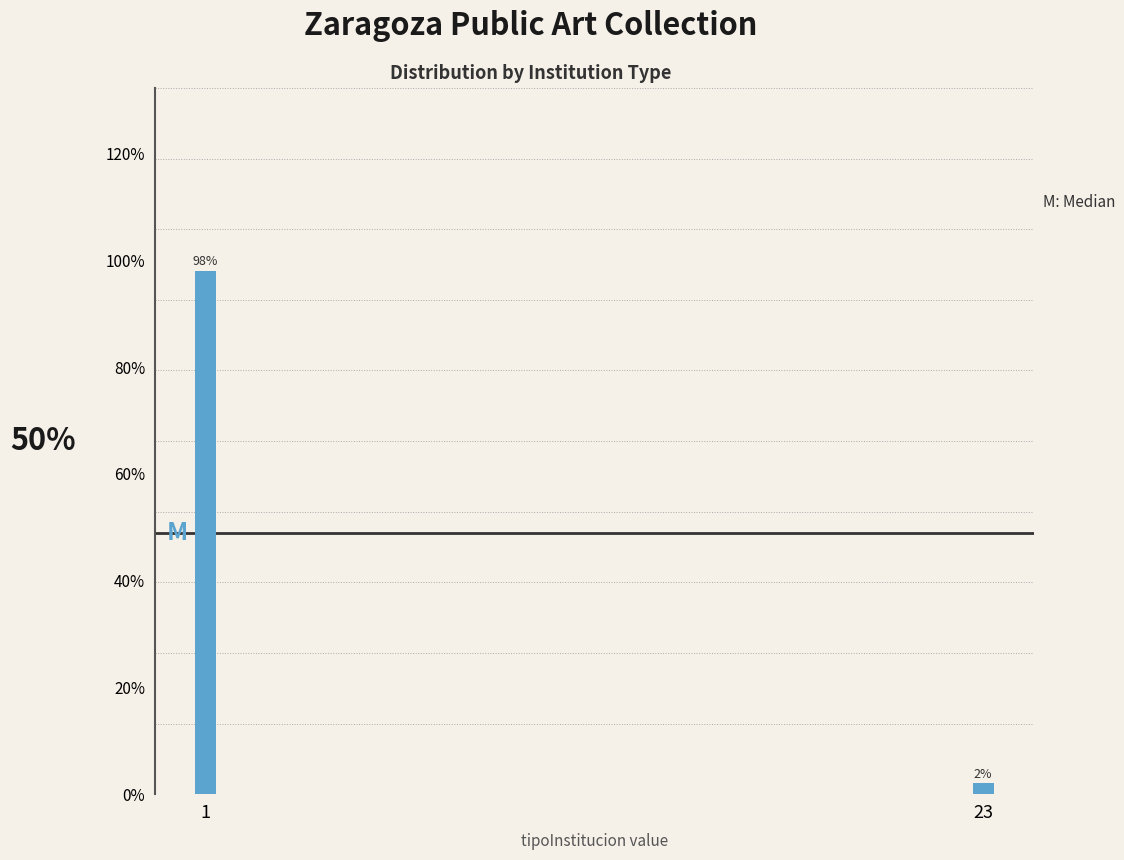

Are the bars horizontal?

No